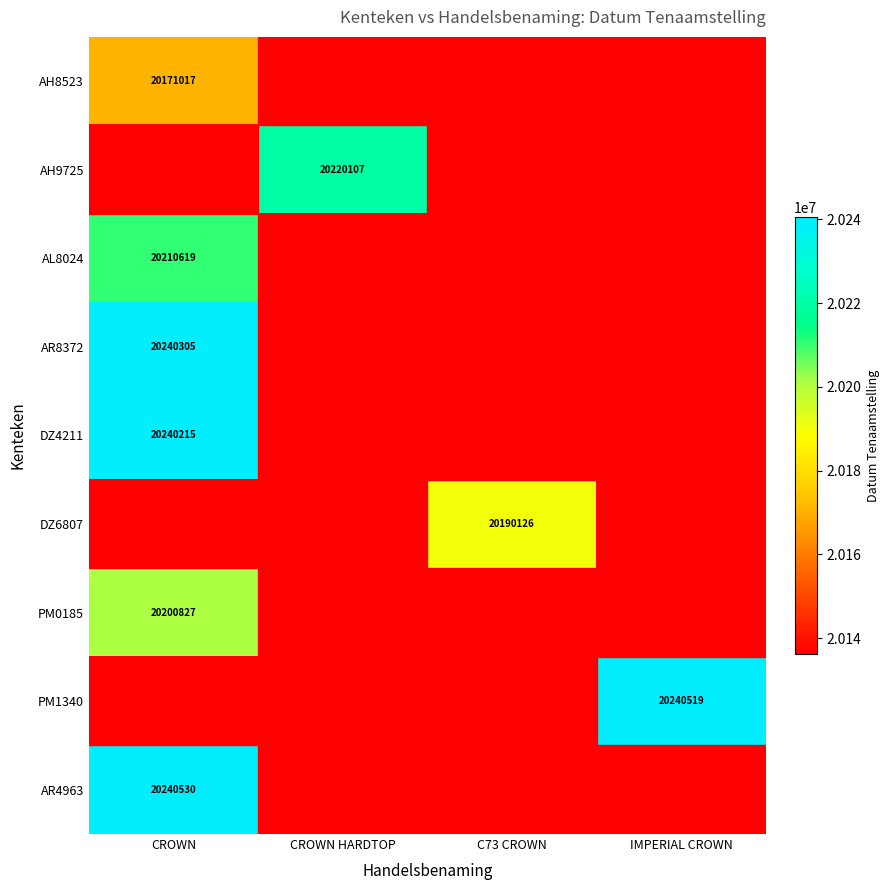

Is it true that AR4963 equals 20240530 at CROWN?

True